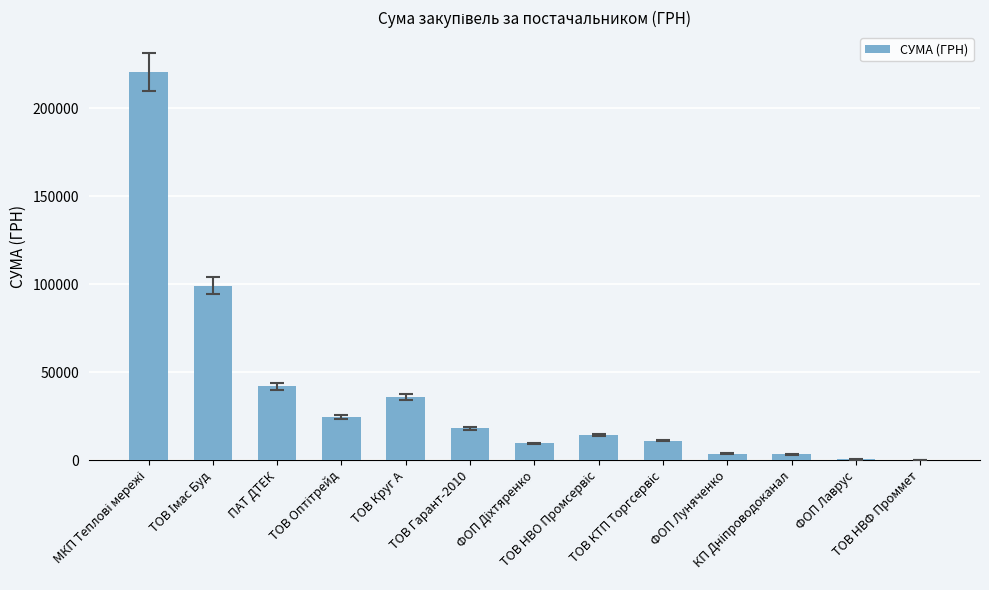

What is the maximum value shown in the chart?

220535.5